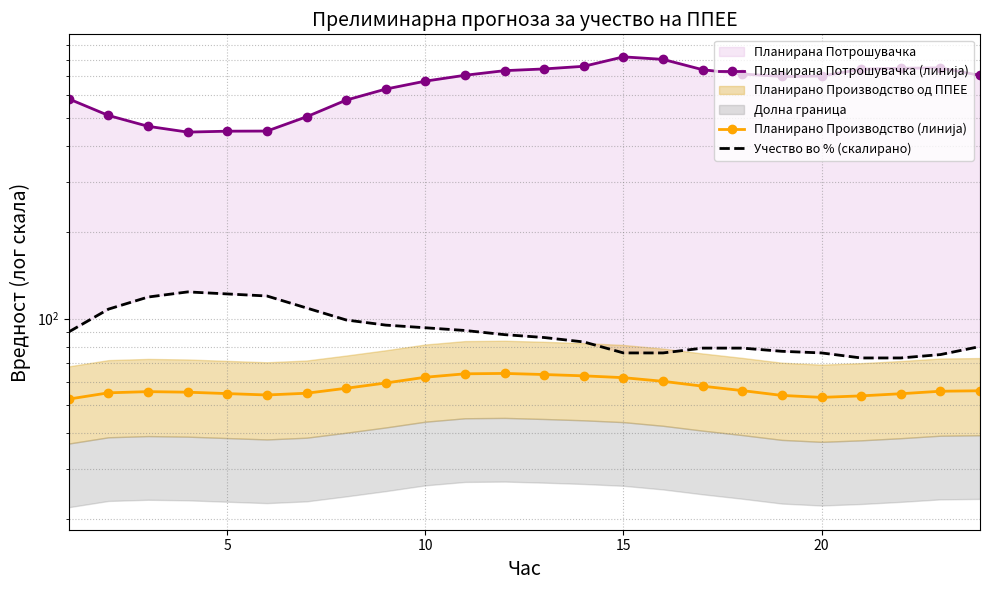

What is the value of the Учество во % (скалирано) point at the 7th from the left?

109.0